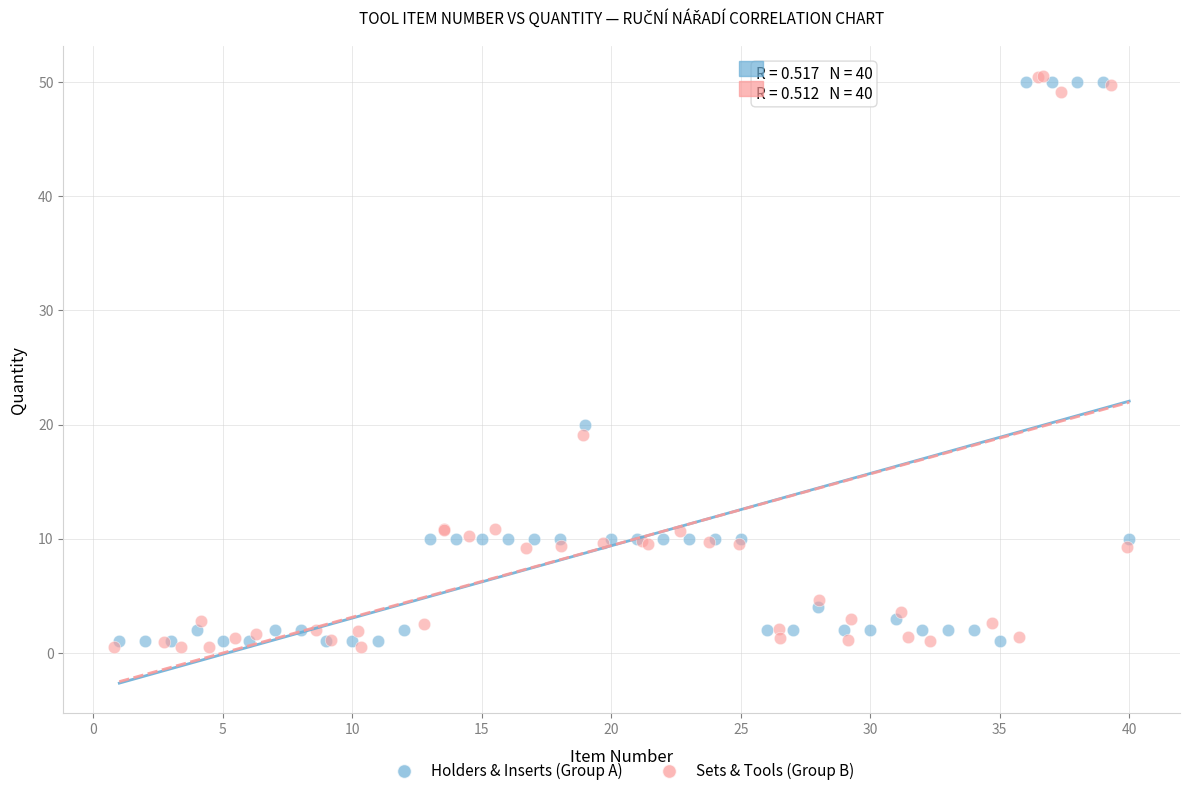

Which series has the largest Y range (max minus min)?

Sets & Tools (Group B)